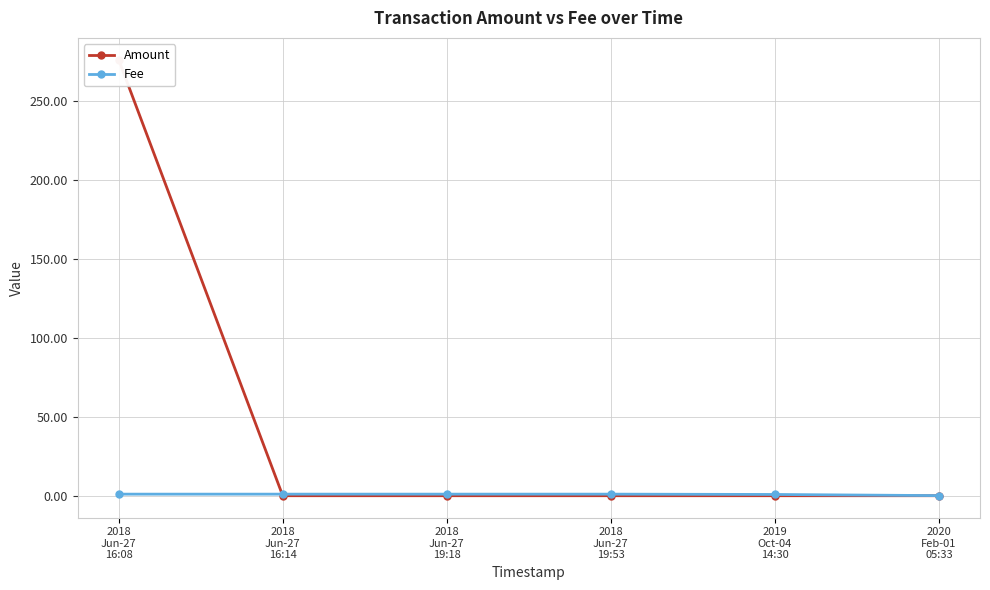

Between 2018
Jun-27
16:08 and 2018
Jun-27
19:18, which series saw the biggest shift?

Amount